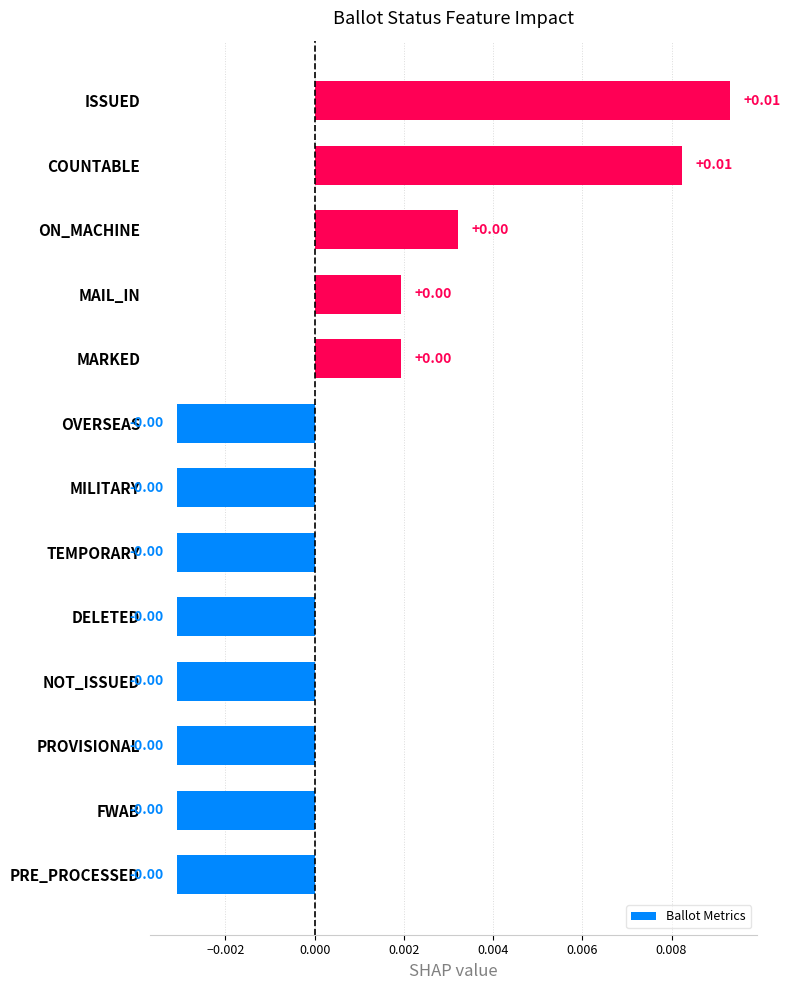

How many values are below zero?

8